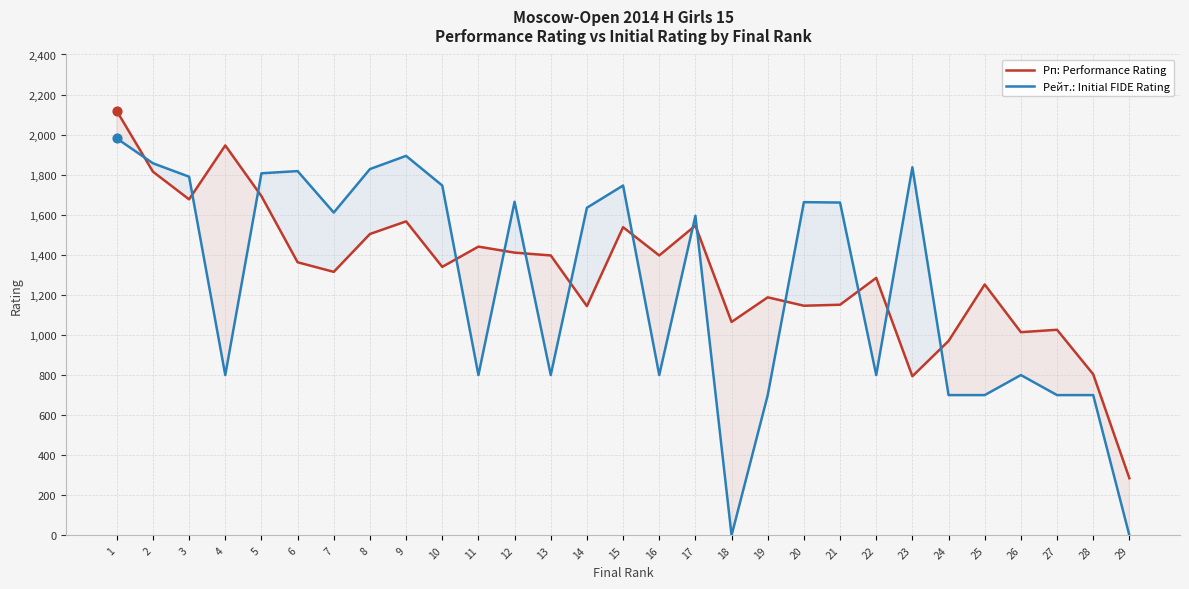

At which category is the sum across all series the highest?

1